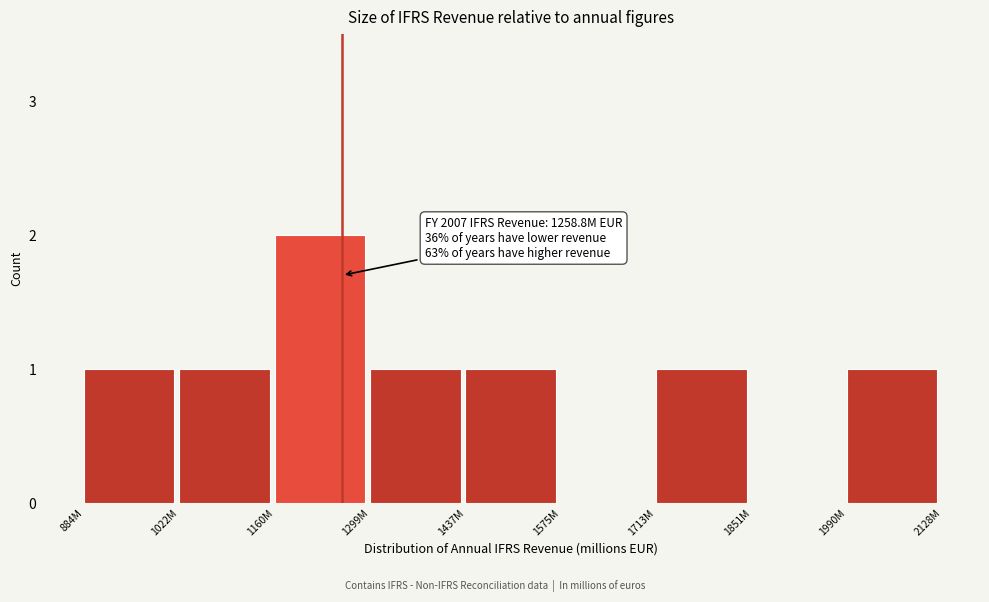

Reading right to left, list all the values displayed in this chart.

1990M=1	1851M=0	1713M=1	1575M=0	1437M=1	1299M=1	1160M=2	1022M=1	884M=1